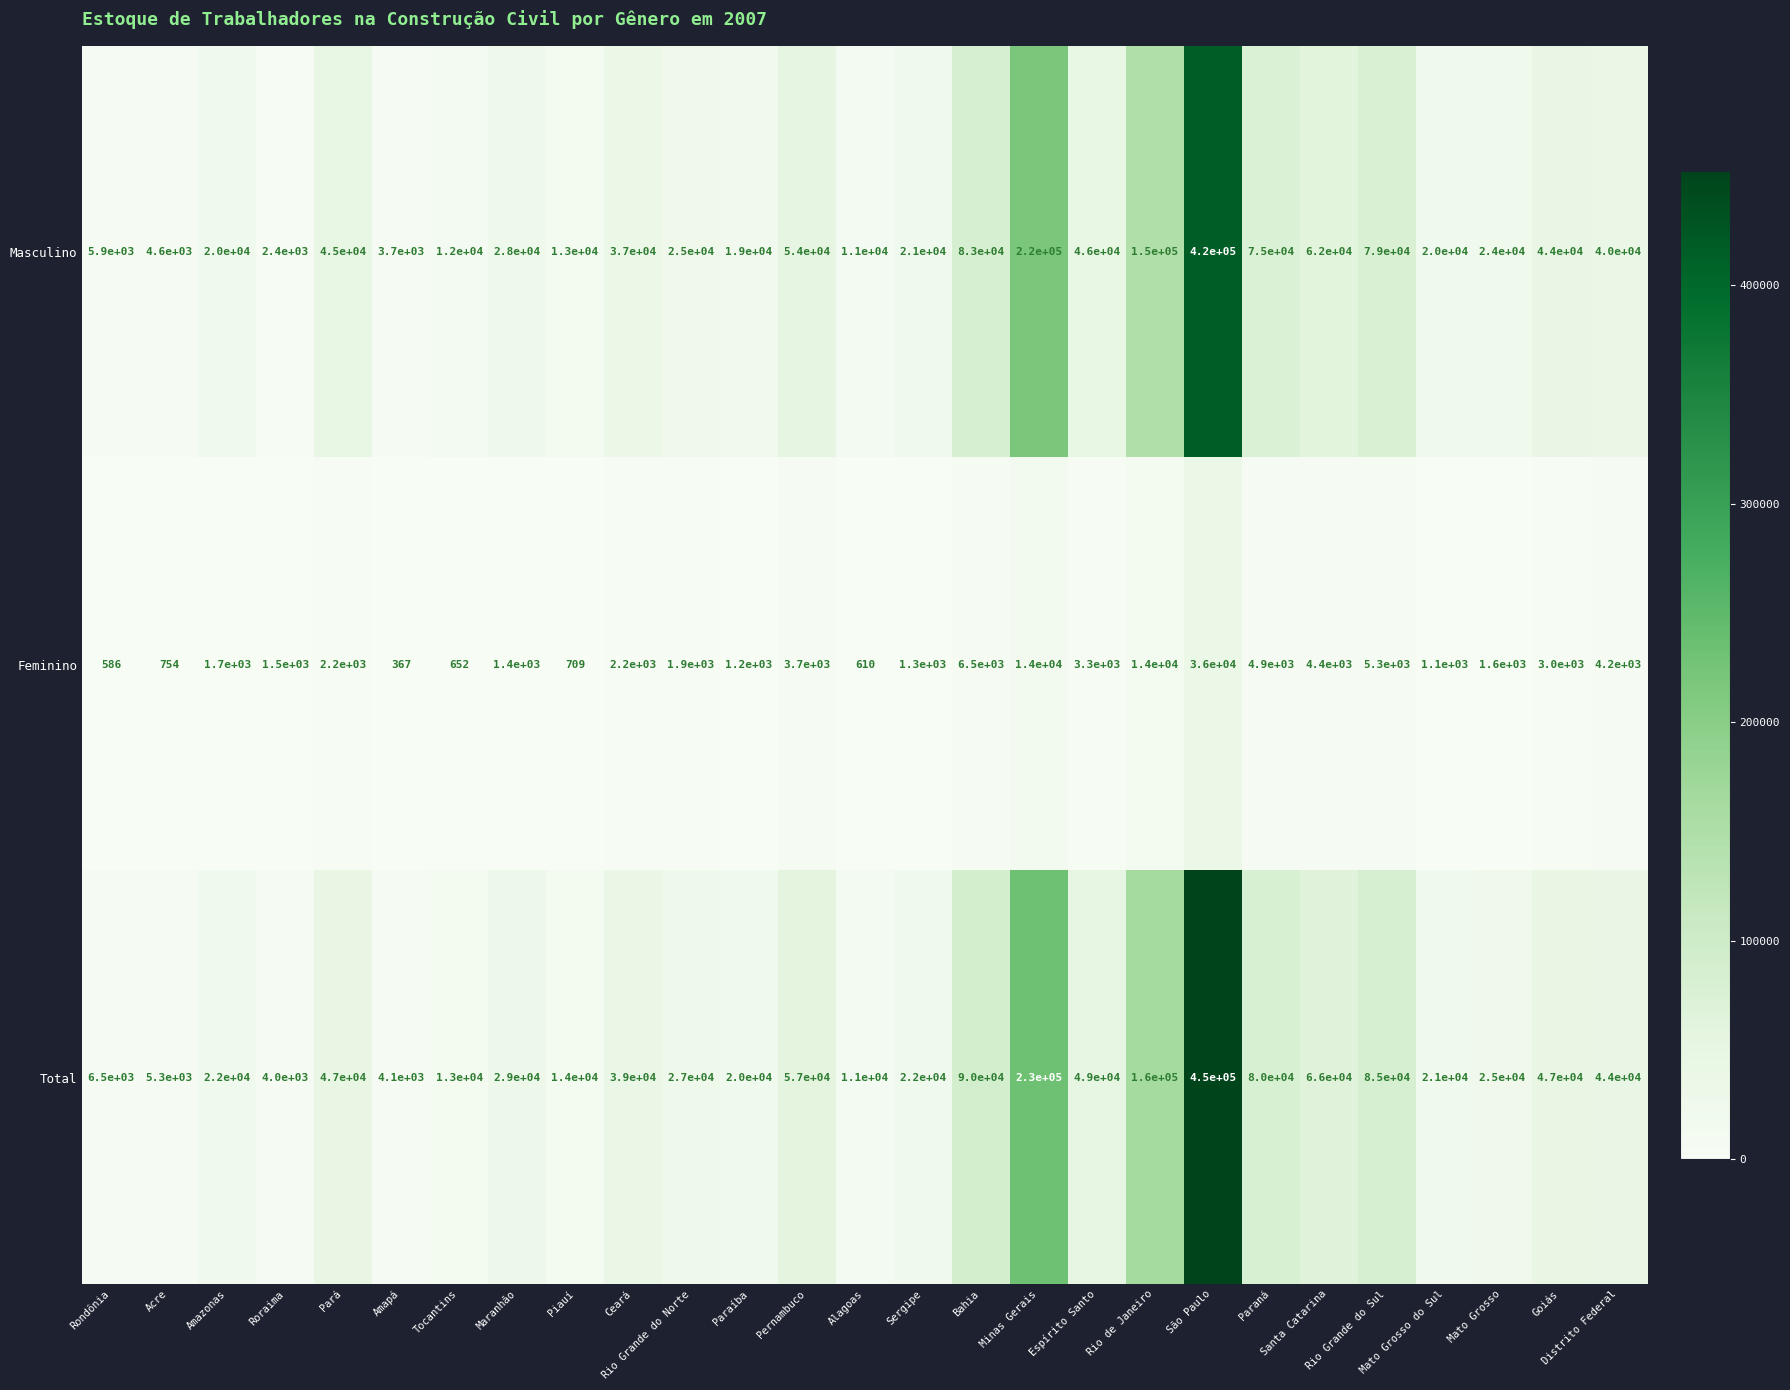

Read the Feminino value at Rondônia, to the nearest 10.

590